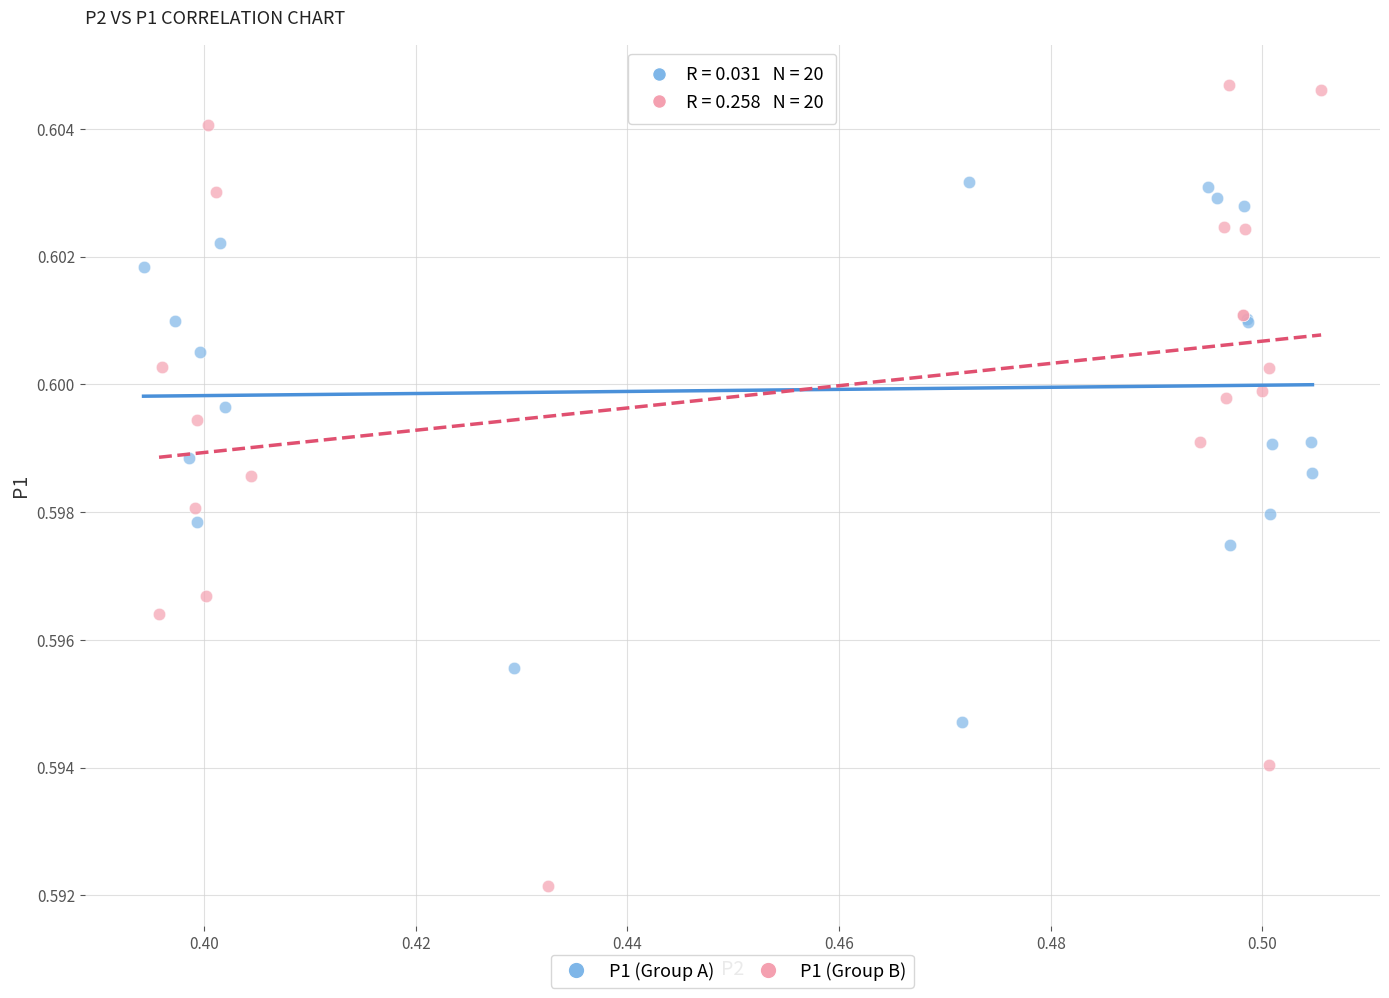

Which series has the widest spread of Y values?

P1 (Group B)